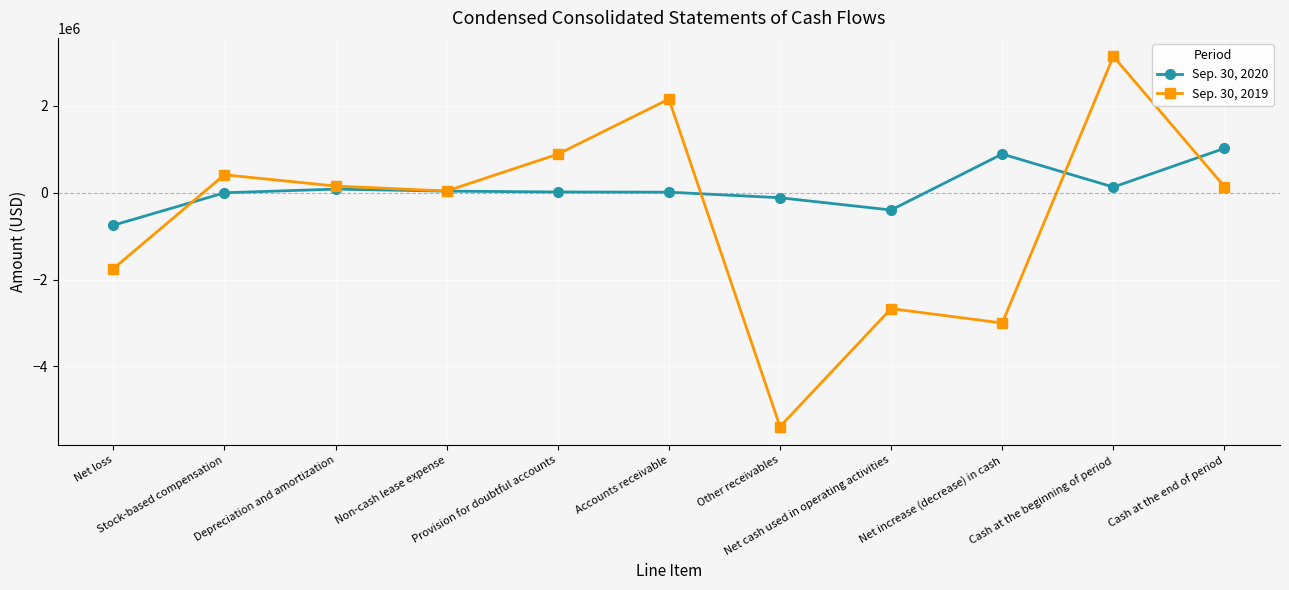

How many values in the Sep. 30, 2019 series are below 141438?

5